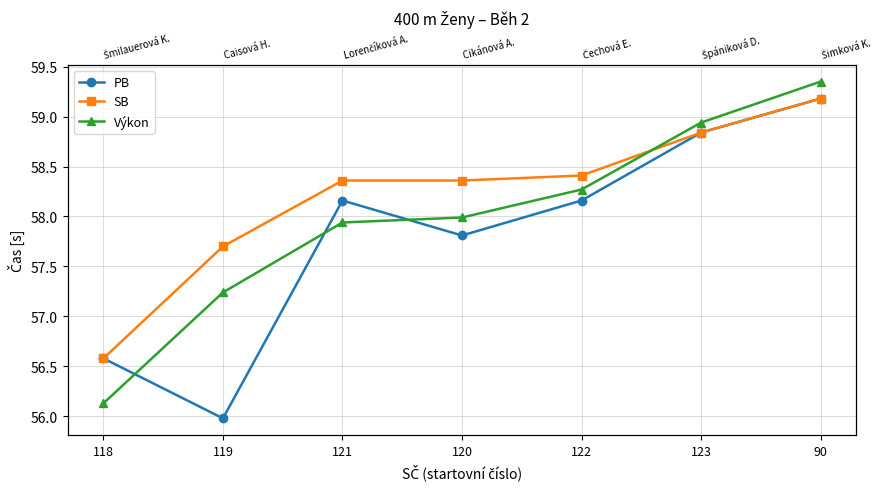

Reading left to right, list all the values displayed in this chart.

PB: 118=56.6	119=56.0	121=58.2	120=57.8	122=58.2	123=58.8	90=59.2
SB: 118=56.6	119=57.7	121=58.4	120=58.4	122=58.4	123=58.8	90=59.2
Výkon: 118=56.1	119=57.2	121=57.9	120=58.0	122=58.3	123=58.9	90=59.4